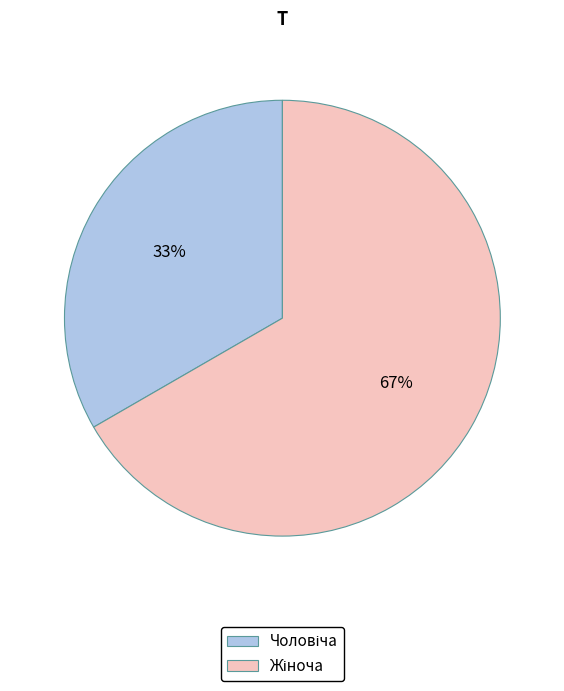

To the nearest percent, what is the average slice percentage?

50%